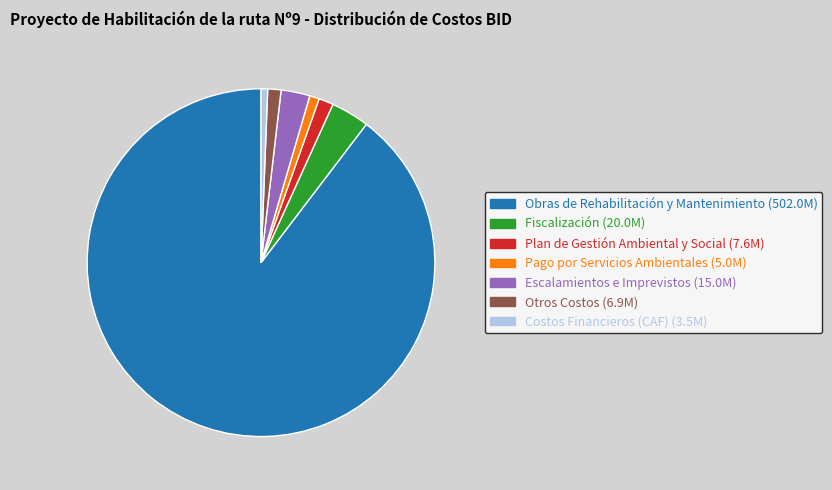

Is it true that Fiscalización is 9% of the pie?

False